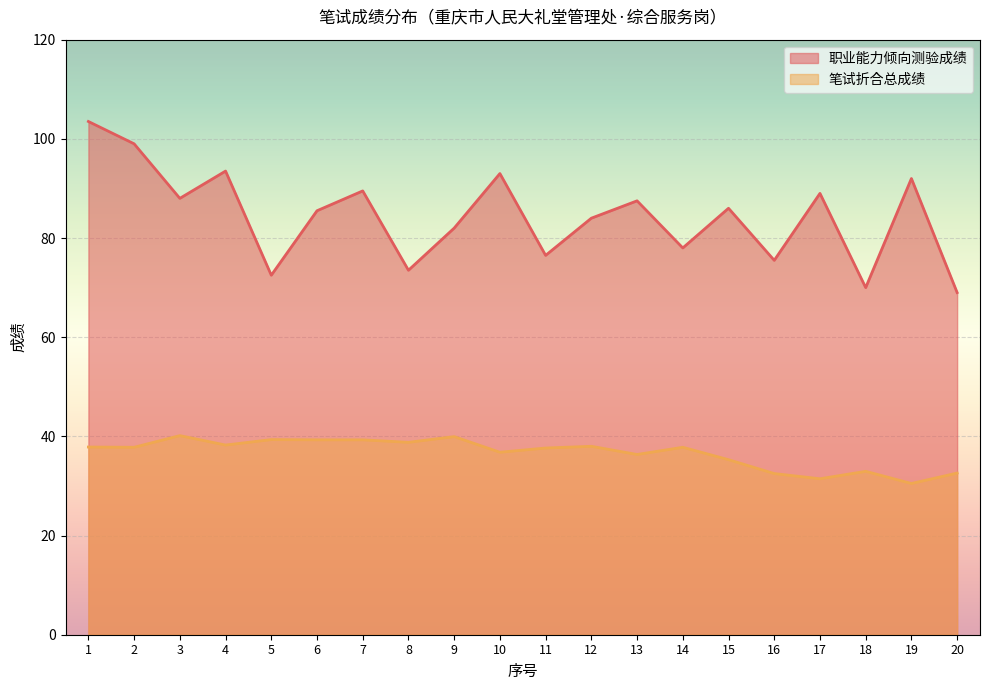

Reading right to left, what are all the values shown in this chart?

职业能力倾向测验成绩: 20=69.0	19=92.0	18=70.0	17=89.0	16=75.5	15=86.0	14=78.0	13=87.5	12=84.0	11=76.5	10=93.0	9=82.0	8=73.5	7=89.5	6=85.5	5=72.5	4=93.5	3=88.0	2=99.0	1=103.5
笔试折合总成绩: 20=32.6	19=30.5	18=33.0	17=31.4	16=32.5	15=35.3	14=37.8	13=36.4	12=38.0	11=37.6	10=36.8	9=40.0	8=38.8	7=39.3	6=39.3	5=39.4	4=38.2	3=40.1	2=37.8	1=37.9